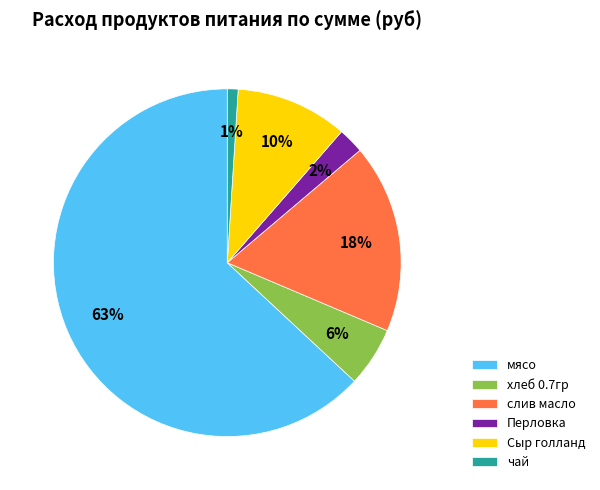

What percentage is the Перловка slice, to the nearest percent?

2%